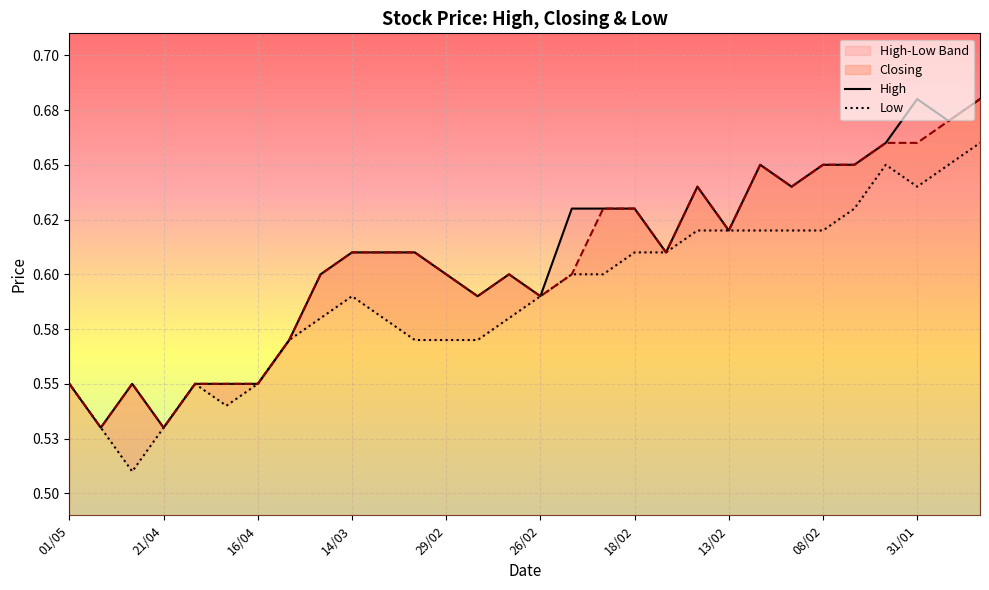

Which series has the largest total across all categories?

High